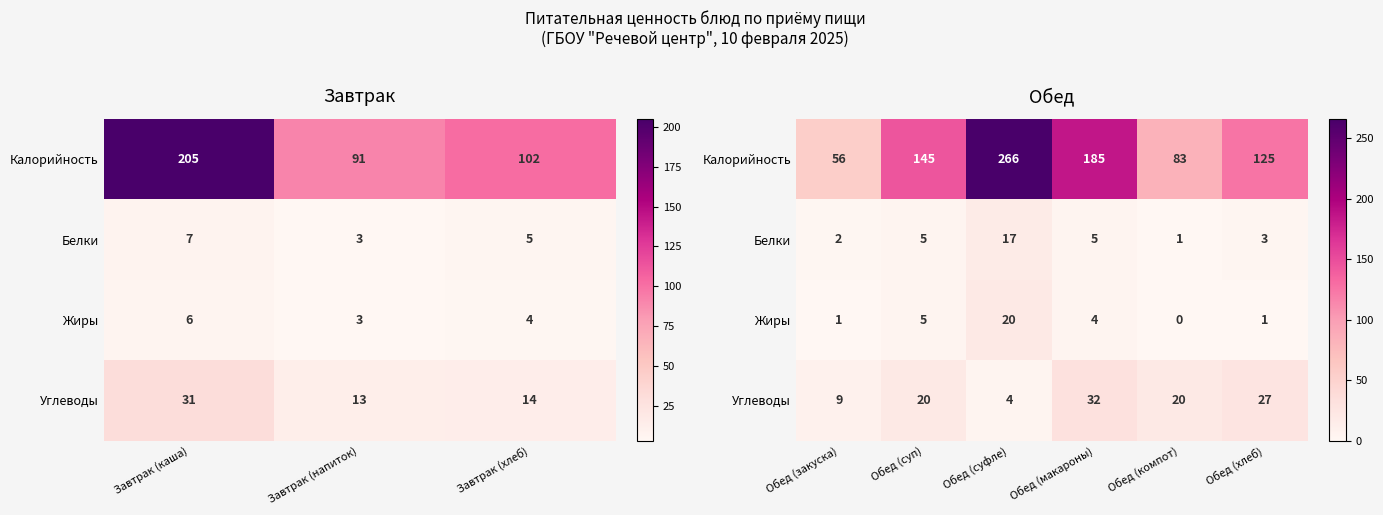

What is the difference between the maximum and minimum values in the Калорийность series?

210